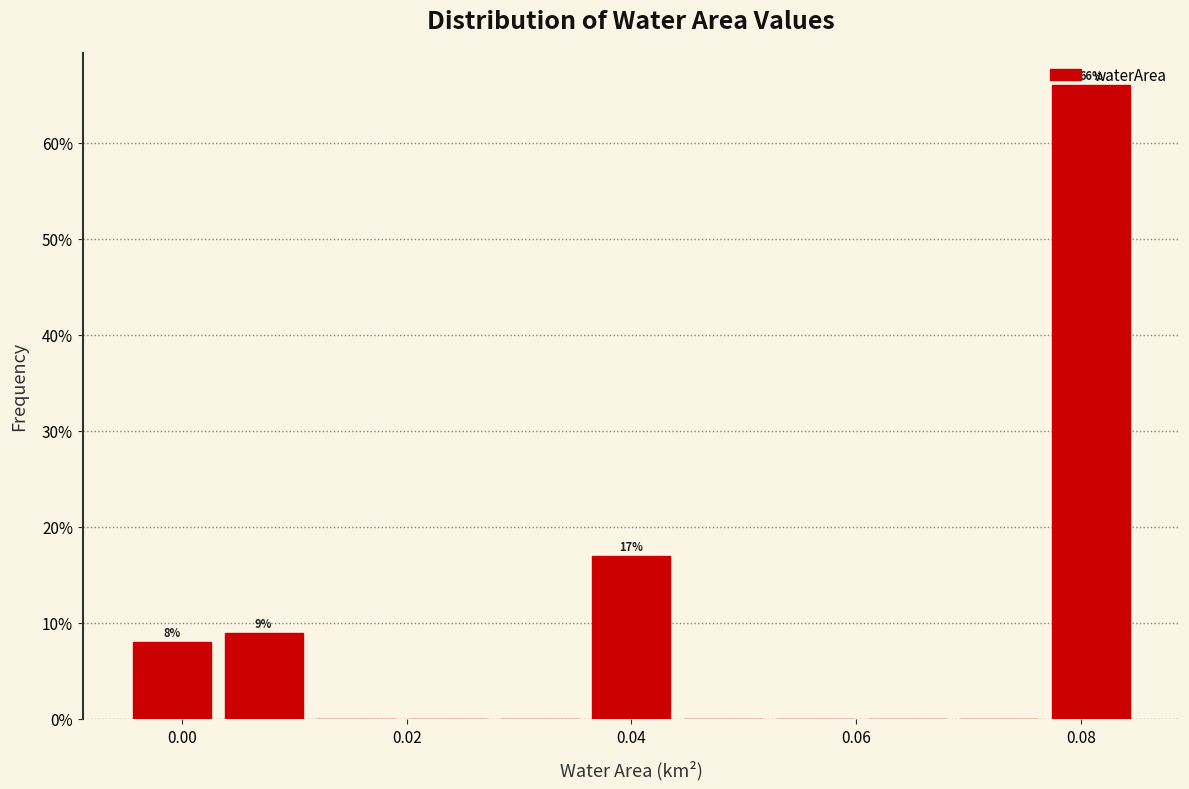

Which range on the x-axis has the tallest bar?

0.076 to 0.086